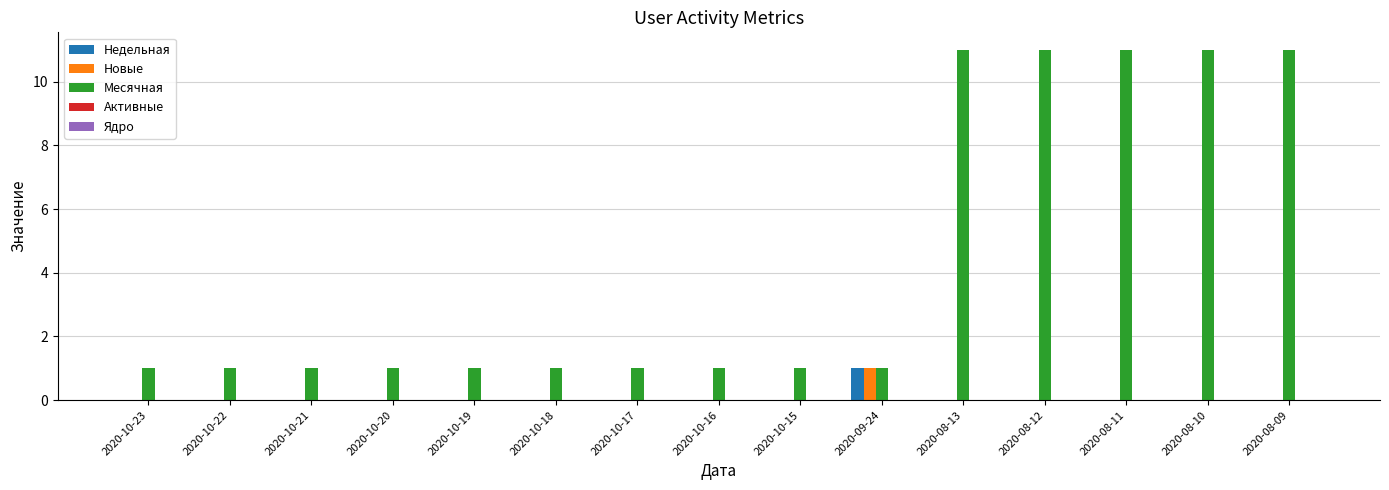

What is the highest value of the Месячная series?

11